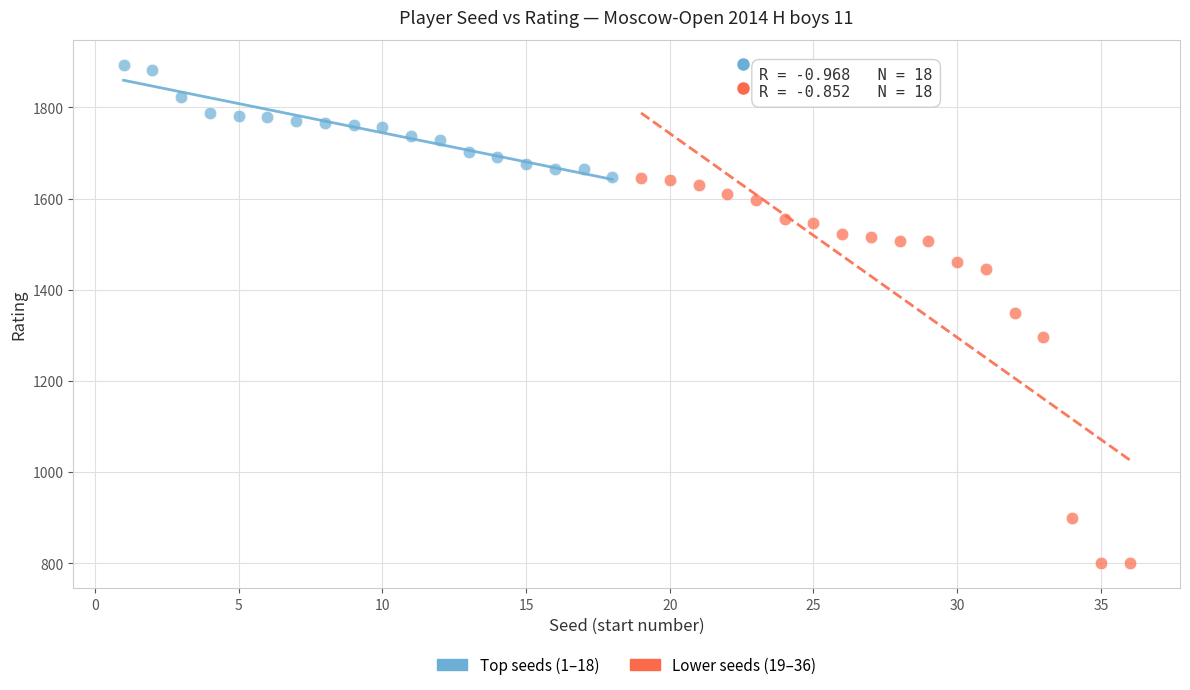

Which series contains the lowest Y value?

Lower seeds (19–36)